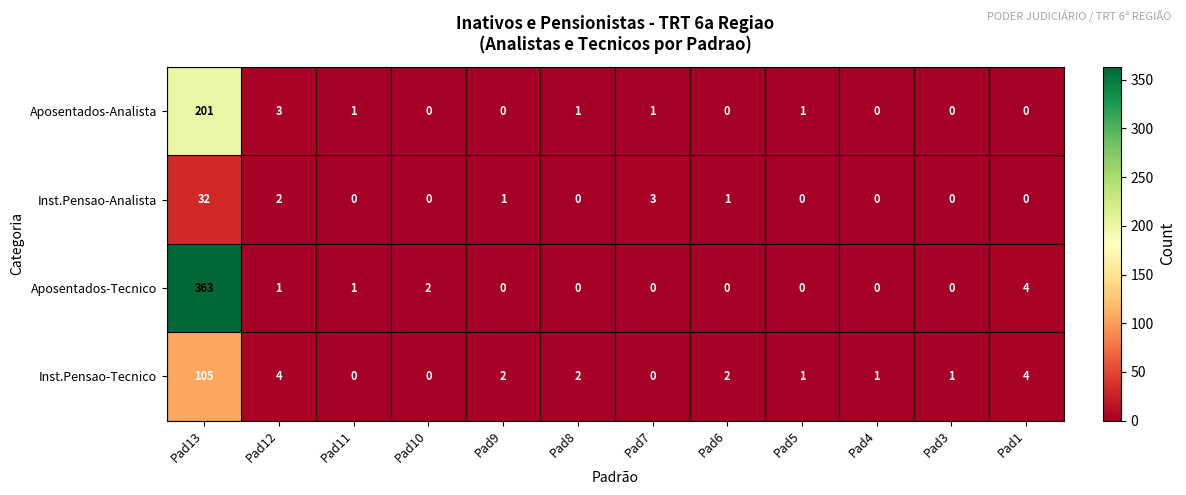

Which series has the largest range (max minus min)?

Aposentados-Tecnico